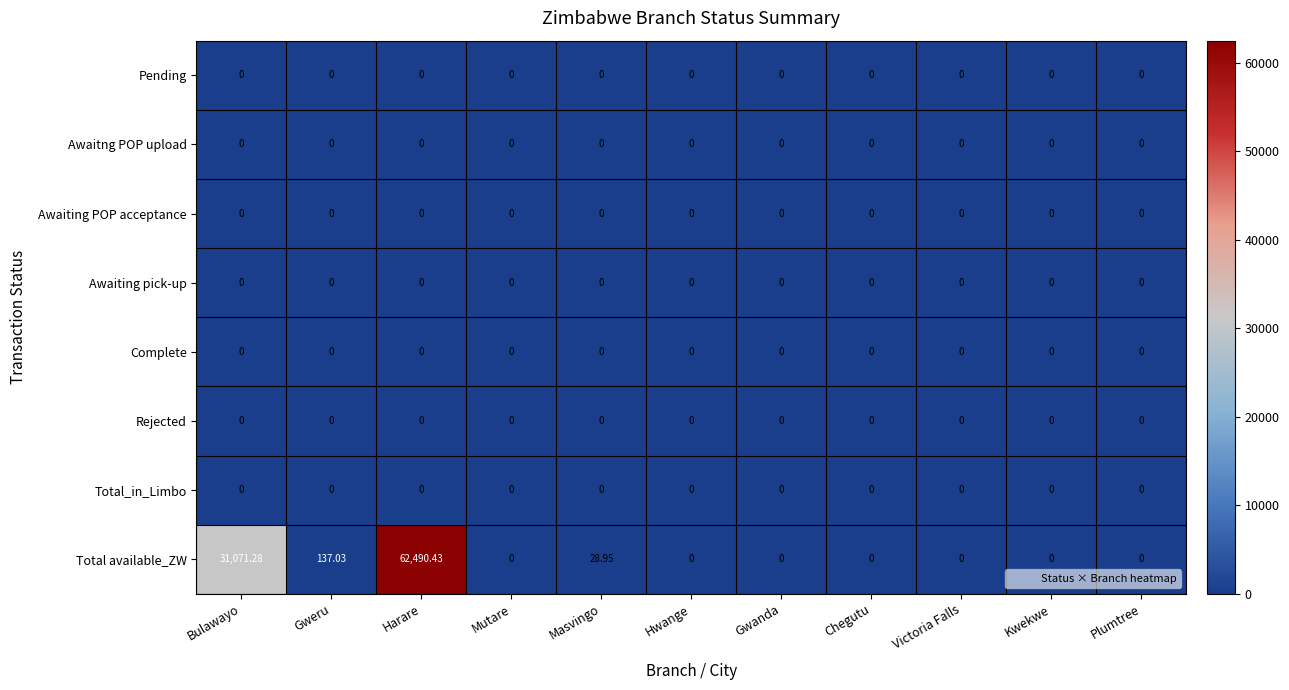

At which category is the sum across all series the highest?

Harare